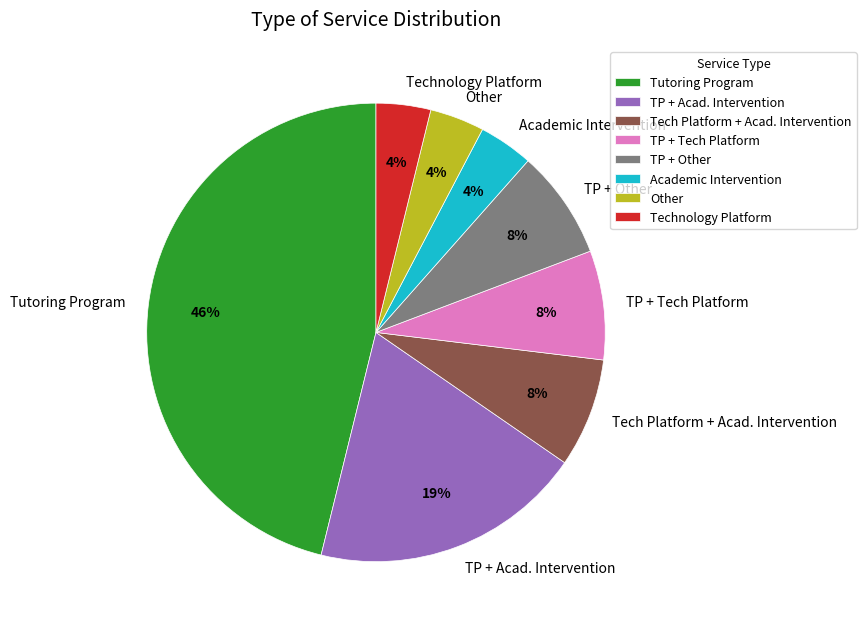

What is the ratio of the value at Other to the value at Technology Platform?

1.0